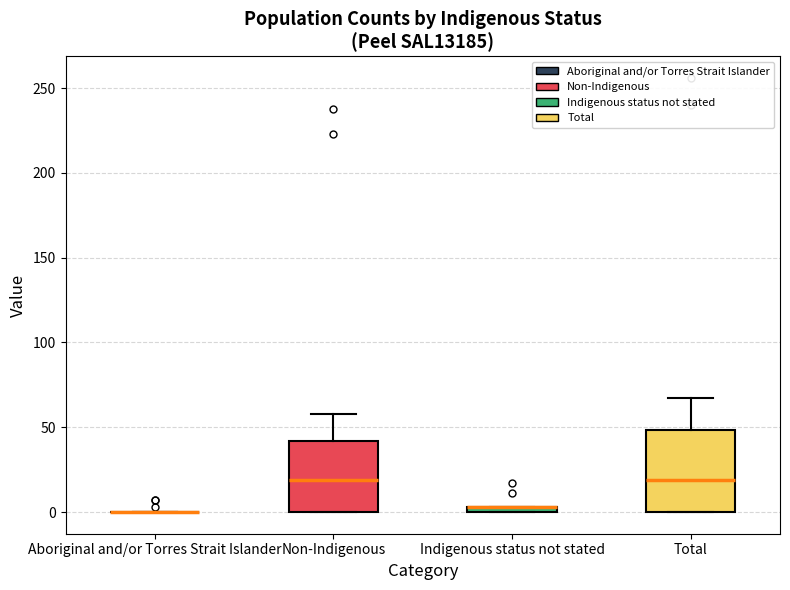

Comparing the boxes themselves (not the whiskers), which one is the tallest?

Total